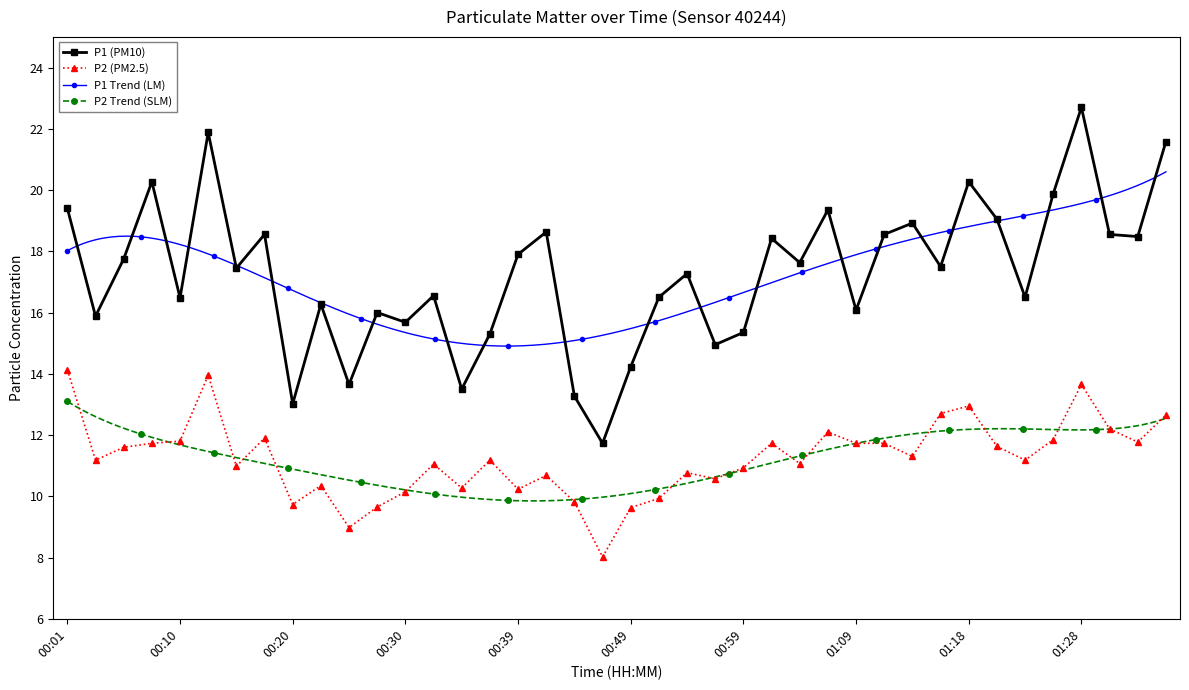

True or false: P1 (PM10) and P2 (PM2.5) cross at least once.

False